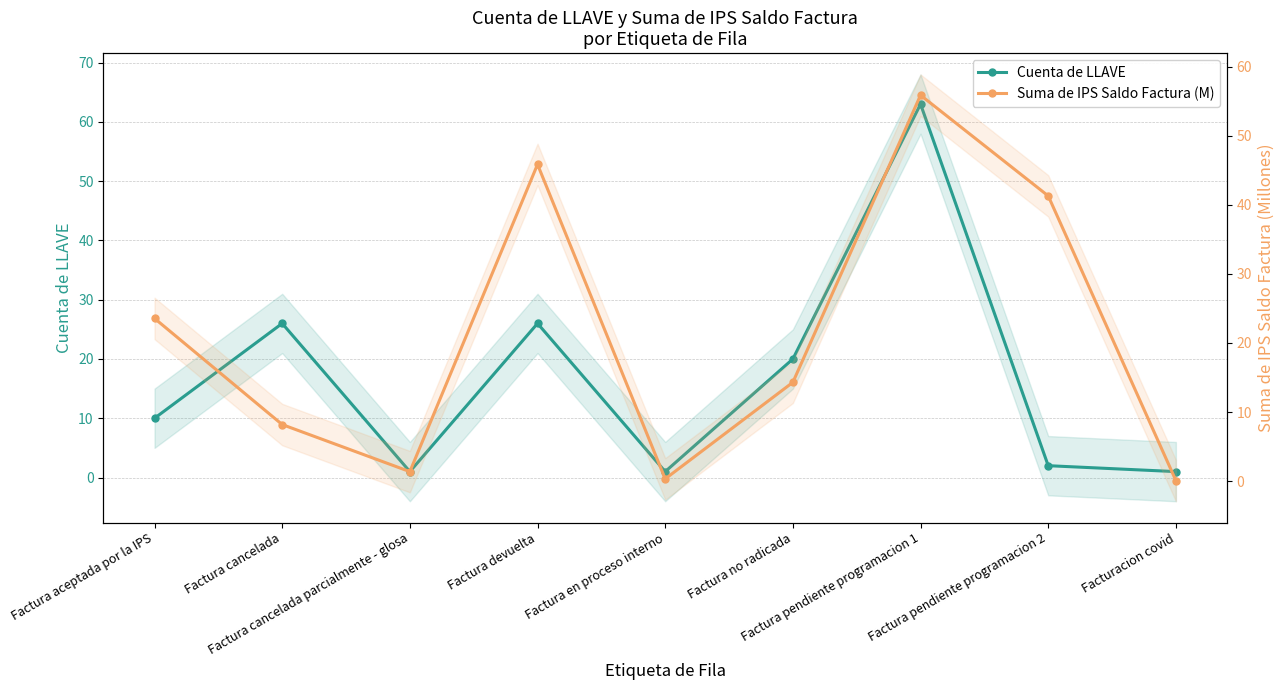

Reading left to right, transcribe all the data shown in this chart.

Cuenta de LLAVE: 10.0	26.0	1.0	26.0	1.0	20.0	63.0	2.0	1.0
Suma de IPS Saldo Factura (M): 23.6	8.2	1.4	45.9	0.3	14.3	55.9	41.3	0.1